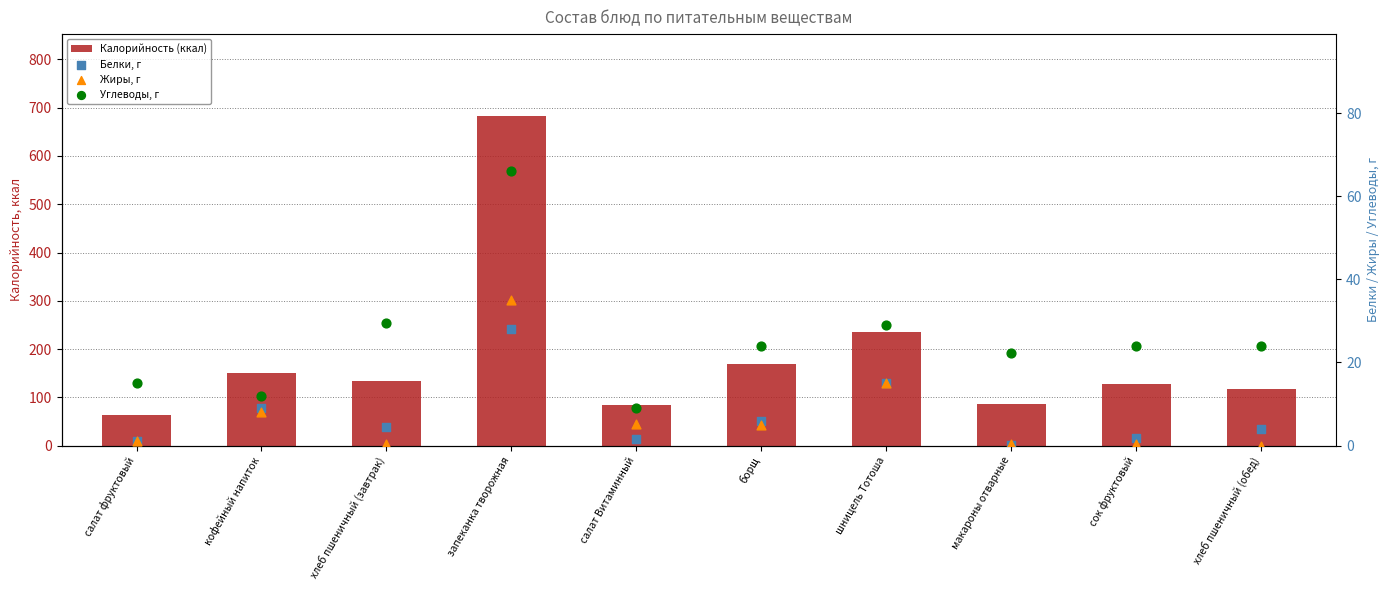

Which series has the largest total across all categories?

Калорийность (ккал)